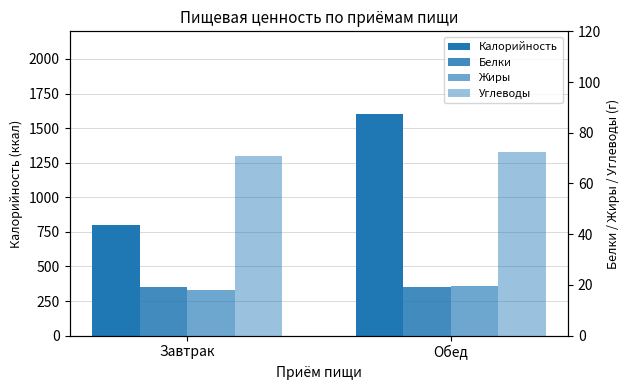

Between Завтрак and Обед, which series saw the biggest shift?

Калорийность